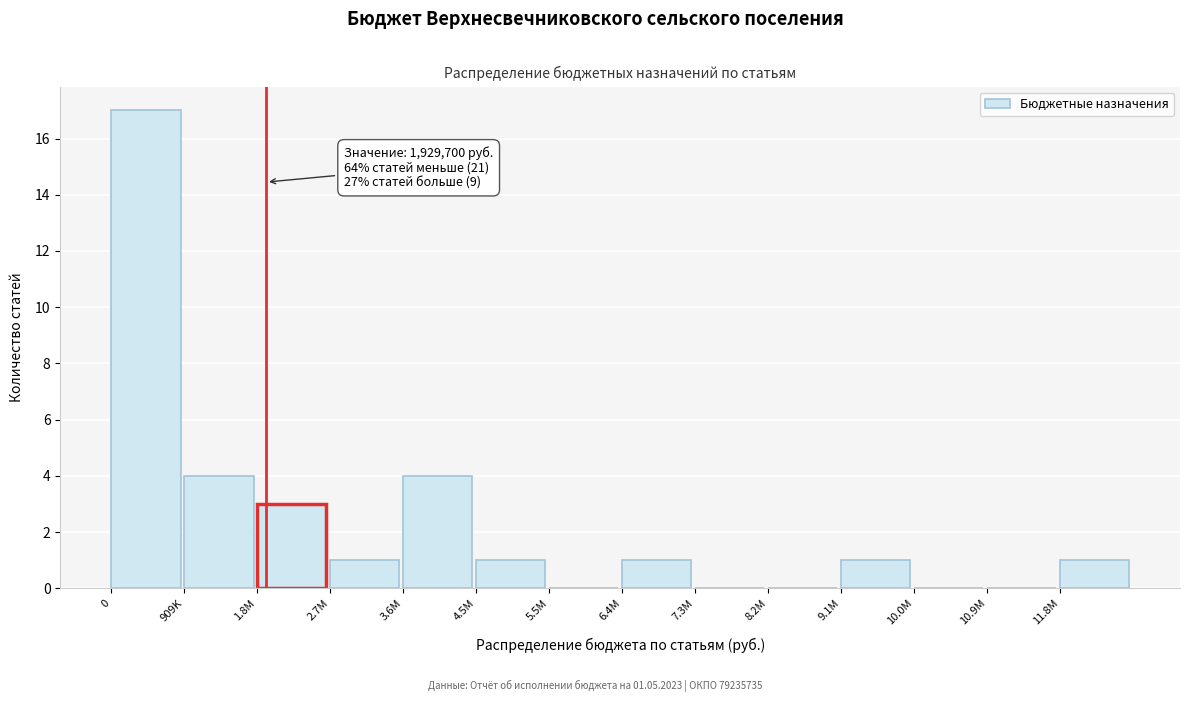

Reading left to right, what are all the values shown in this chart?

0=17	909K=4	1.8M=3	2.7M=1	3.6M=4	4.5M=1	5.5M=0	6.4M=1	7.3M=0	8.2M=0	9.1M=1	10.0M=0	10.9M=0	11.8M=1